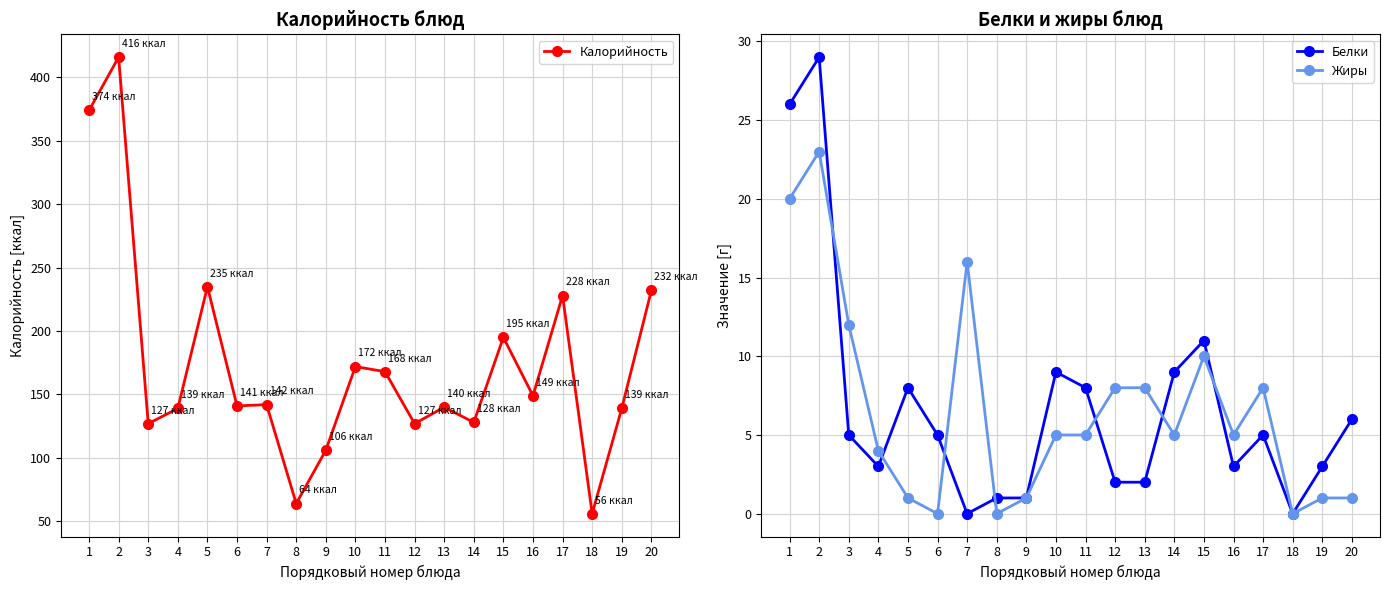

At which category is the sum across all series the highest?

2